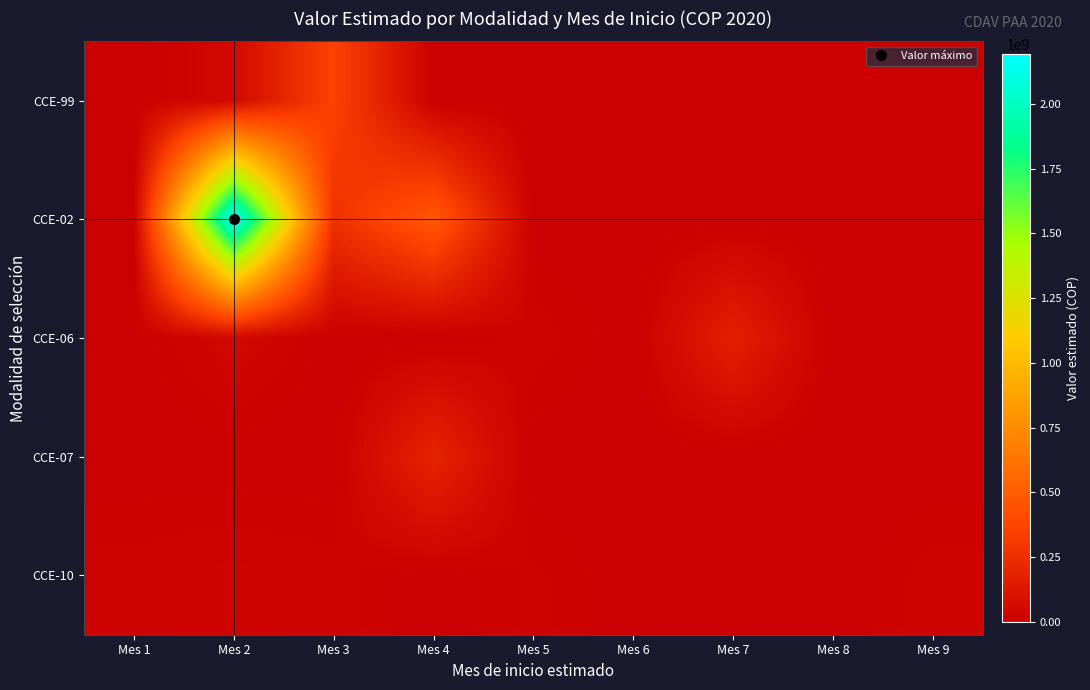

List the series in order of their peak value, lowest first.

CCE-10, CCE-06, CCE-07, CCE-99, CCE-02